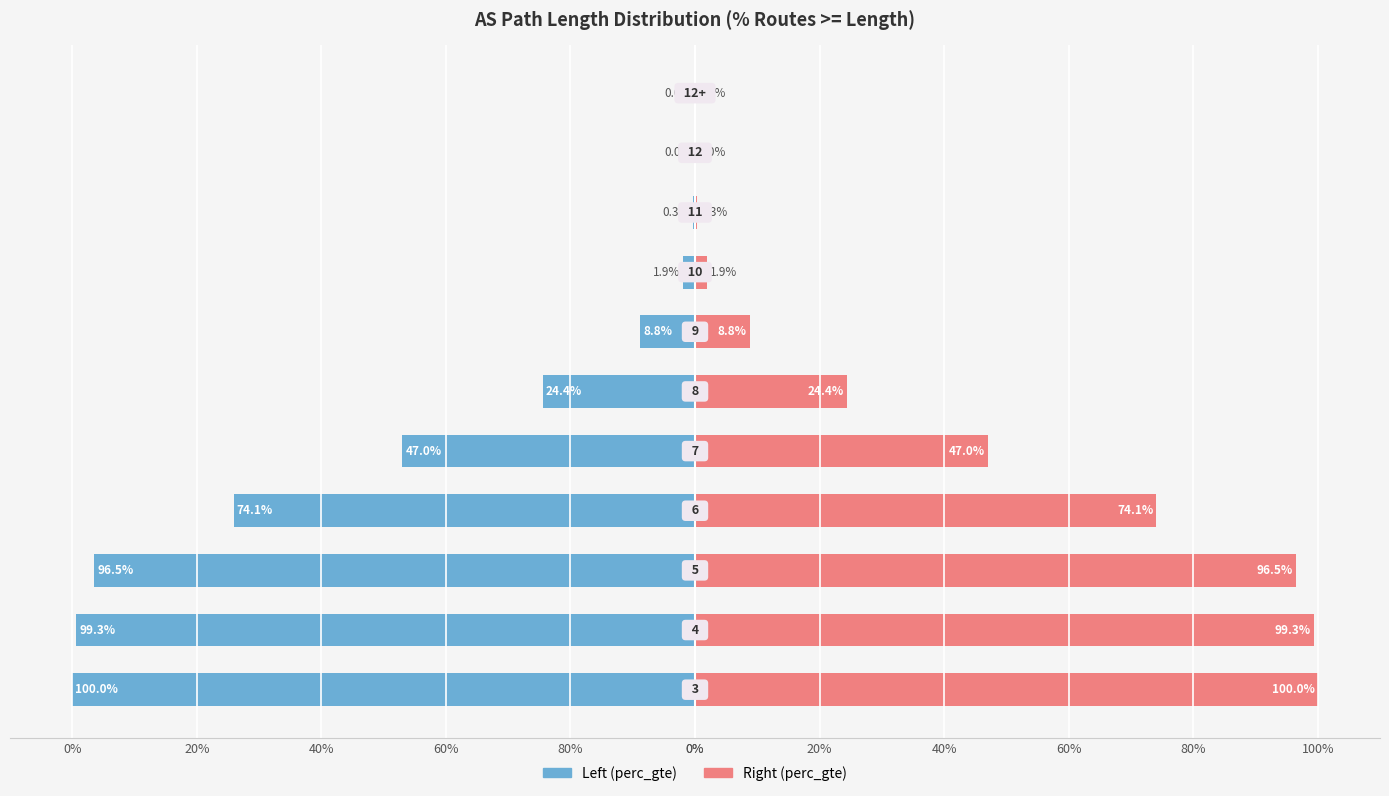

Is it true that the value at 10 is -1.9?

True